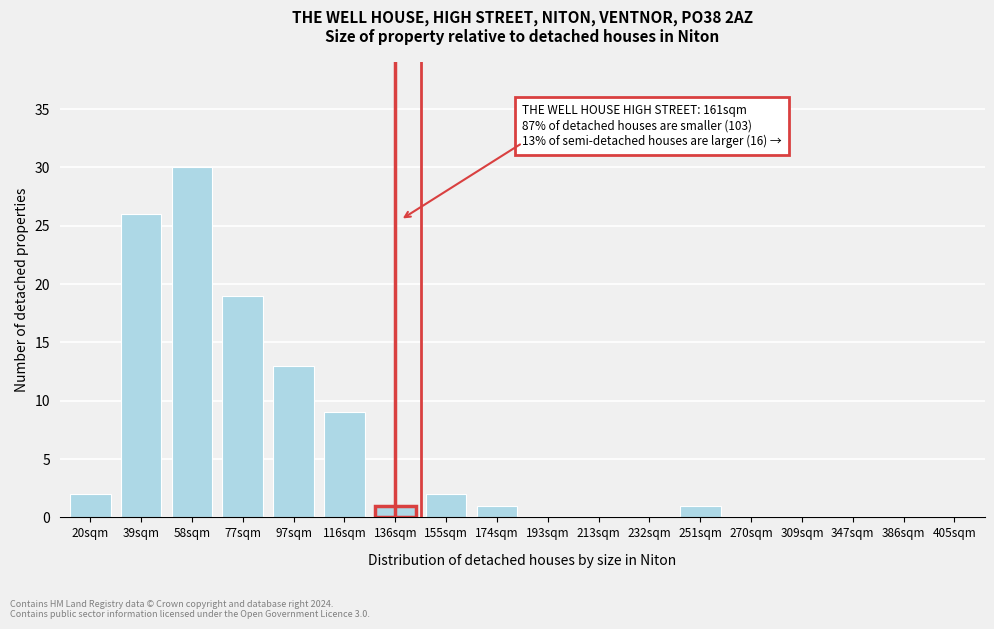

Reading left to right, extract all data points from this chart.

20sqm=2	39sqm=26	58sqm=30	77sqm=19	97sqm=13	116sqm=9	136sqm=1	155sqm=2	174sqm=1	193sqm=0	213sqm=0	232sqm=0	251sqm=1	270sqm=0	309sqm=0	347sqm=0	386sqm=0	405sqm=0